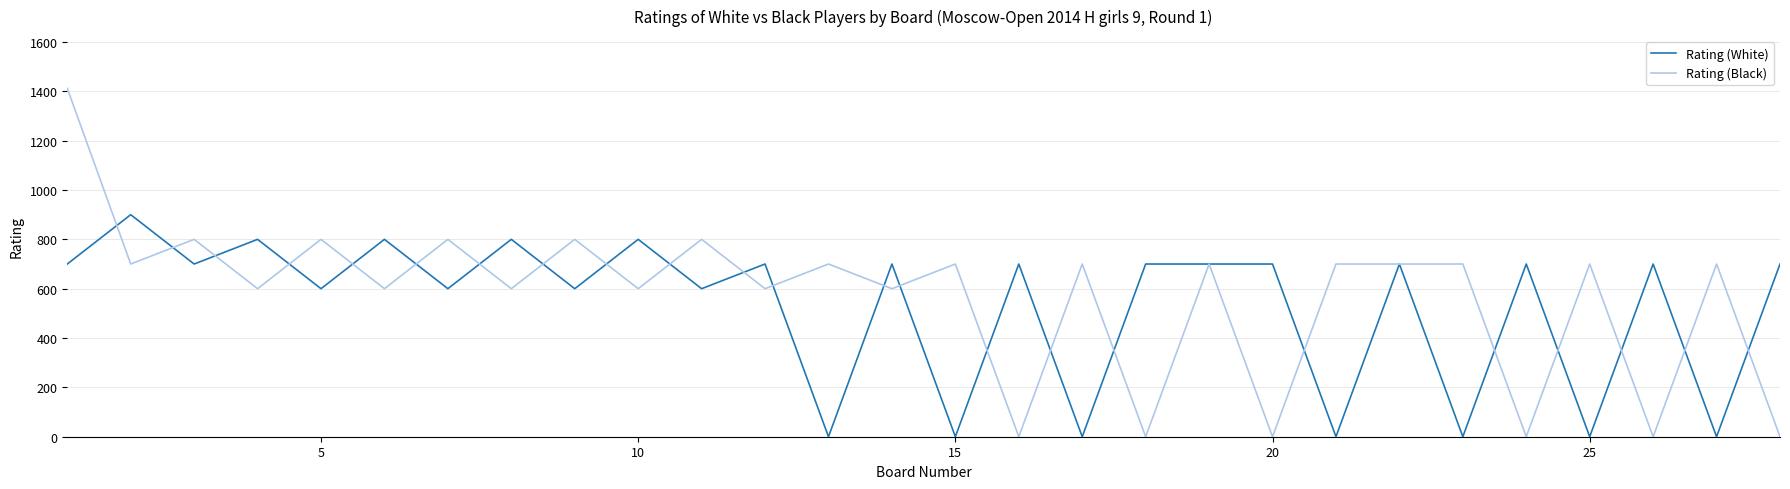

List the series in order of their peak value, lowest first.

Rating (White), Rating (Black)